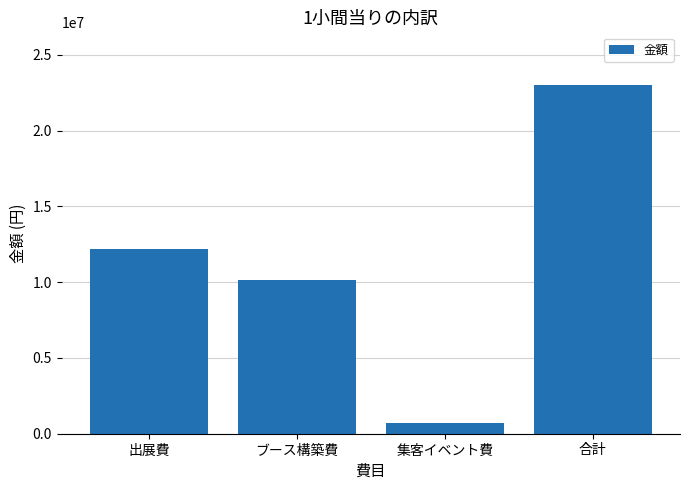

Does the chart contain any negative values?

No